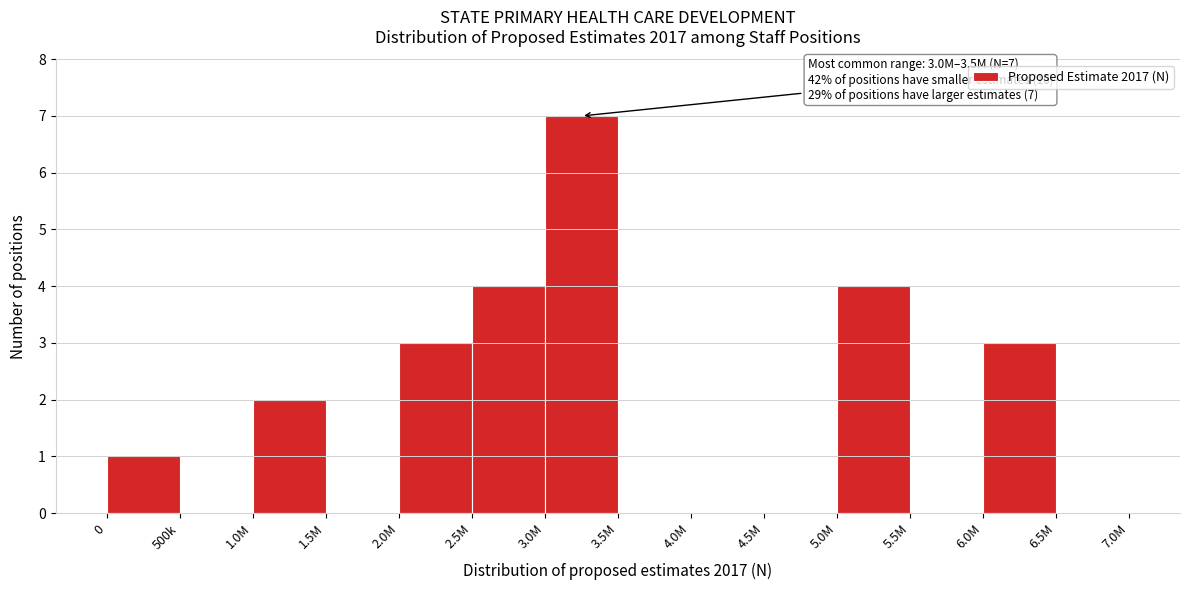

Reading right to left, extract all data points from this chart.

6.5M=0	6.0M=3	5.5M=0	5.0M=4	4.5M=0	4.0M=0	3.5M=0	3.0M=7	2.5M=4	2.0M=3	1.5M=0	1.0M=2	500k=0	0=1